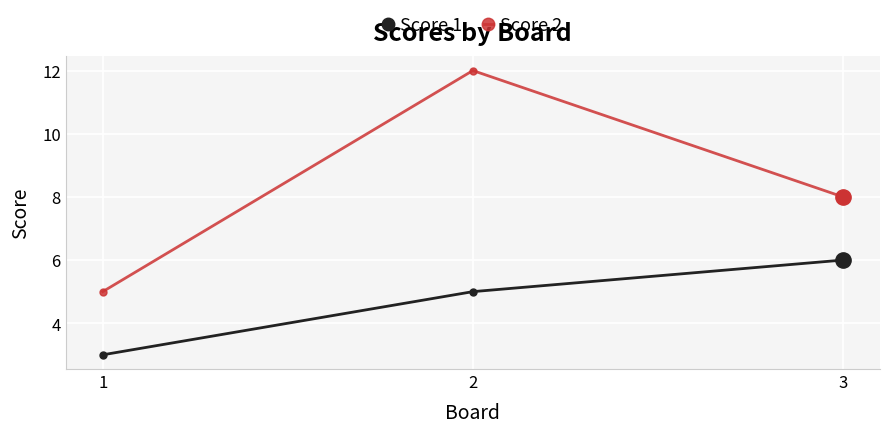

What is the value of the Score 2 point at the 3rd from the left?

8